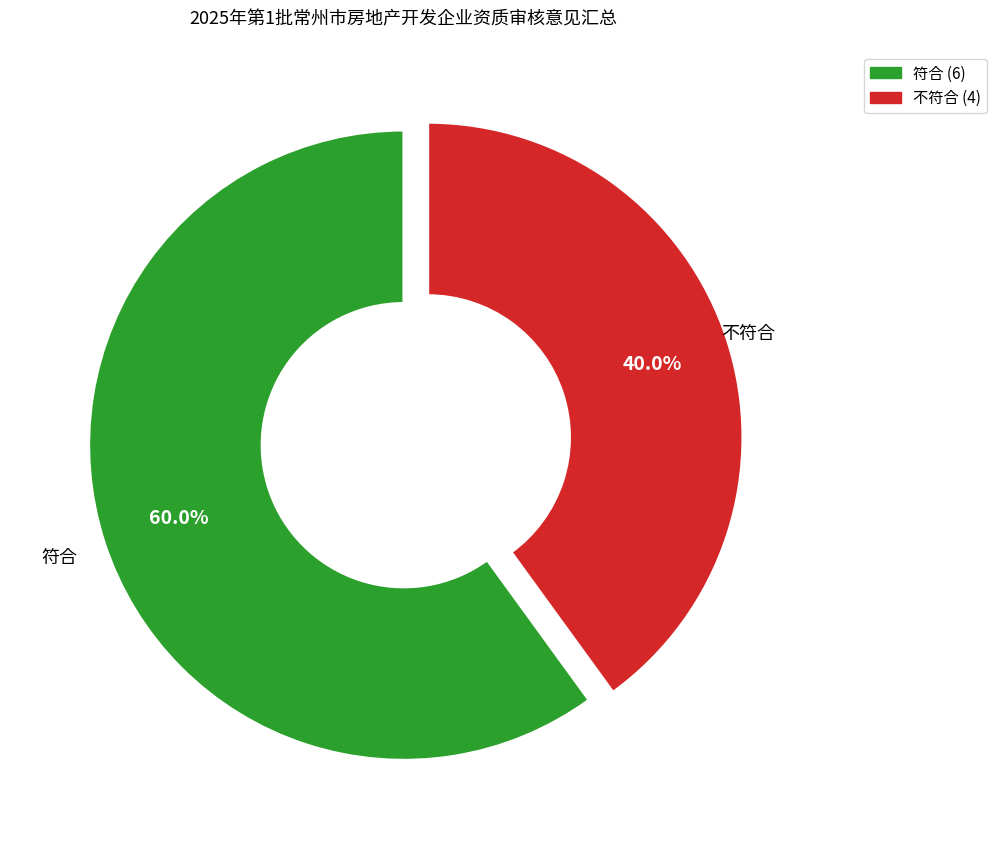

Is it true that 不符合 is 40% of the pie?

True